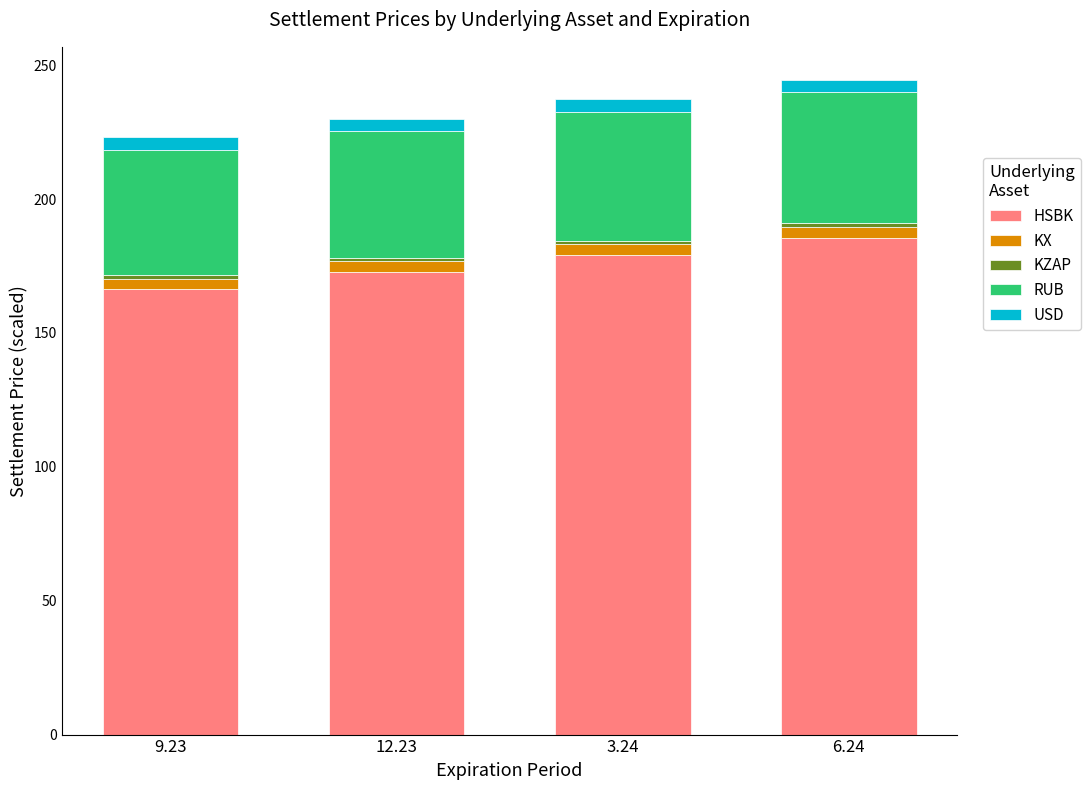

Which category has the lowest value in the HSBK series?

9.23